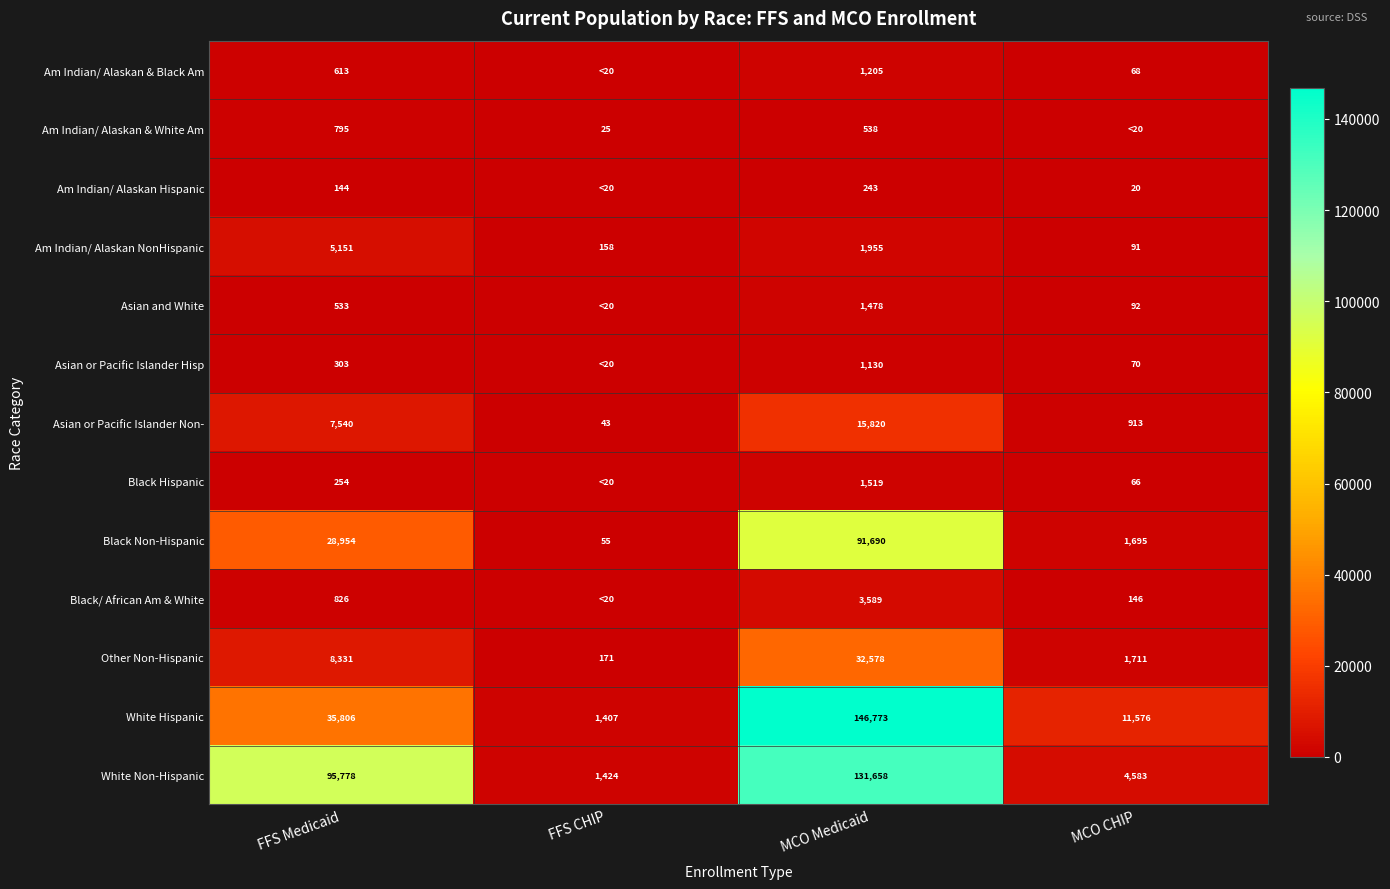

What is the maximum value shown in the chart?

146773